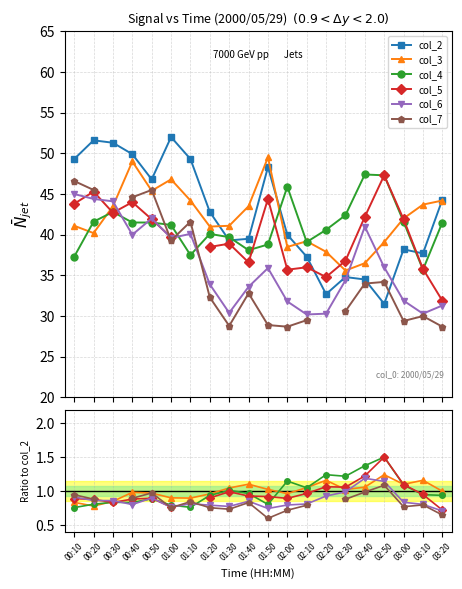

How many distinct data groups are displayed?

6